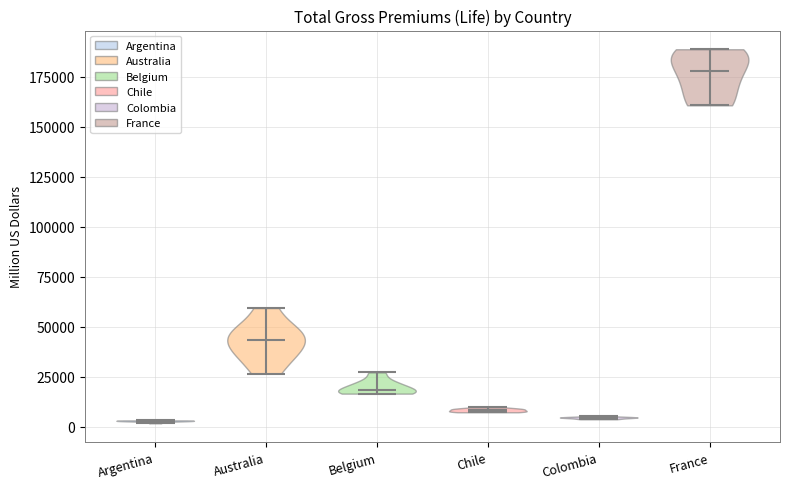

Reading left to right, read every violin against the y-axis: where its median line is, and the lowest and highest points it reaches. The values are not printed on the chart, so give them approximately, as read against the axis.

Argentina: median line 5000, lowest point 0, highest point 5000
Australia: median line 45000, lowest point 25000, highest point 60000
Belgium: median line 20000, lowest point 15000, highest point 25000
Chile: median line 10000, lowest point 5000, highest point 10000
Colombia: median line 5000, lowest point 5000, highest point 5000
France: median line 180000, lowest point 160000, highest point 190000